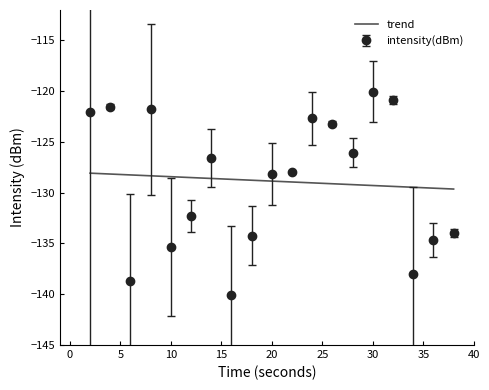

Where does the data first go above -127?

1